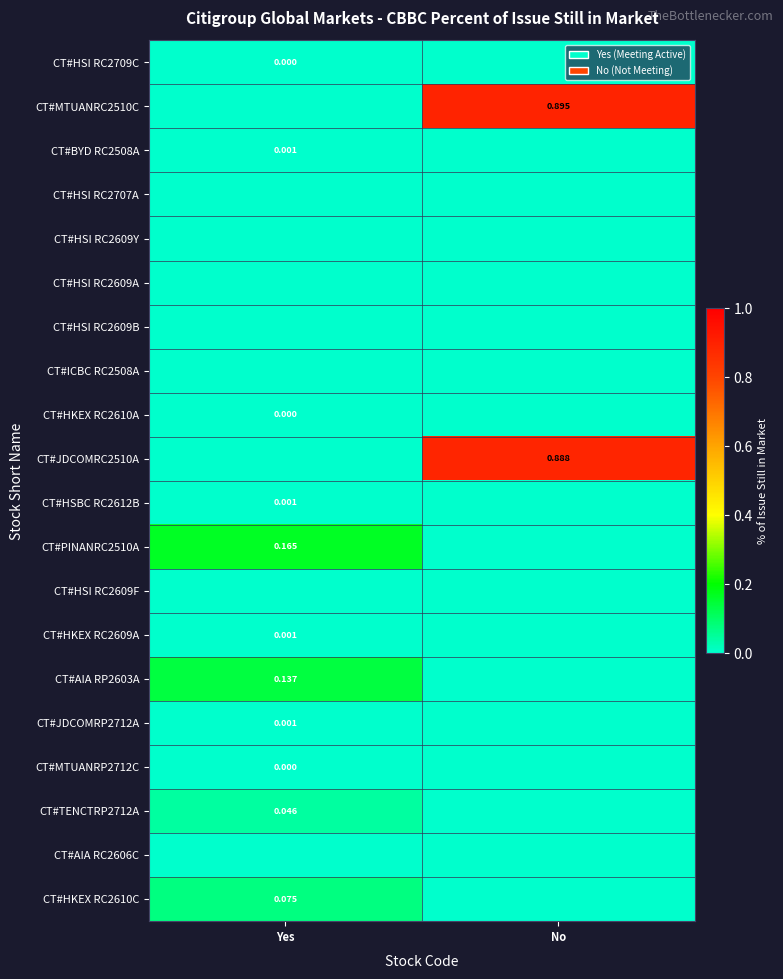

Is the value of CT#AIA RP2603A at Yes greater than the value of CT#JDCOMRP2712A at Yes?

Yes